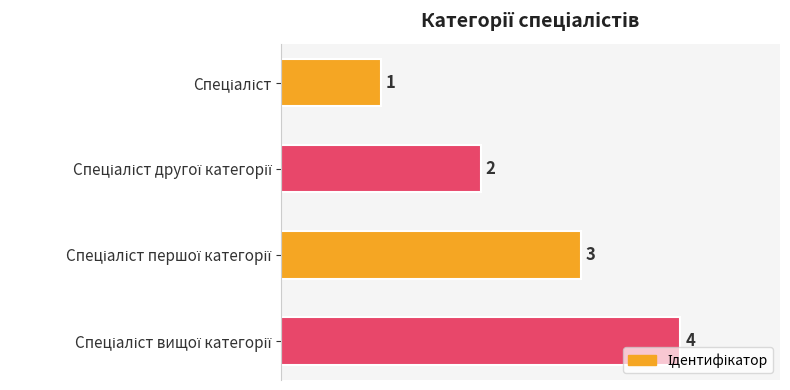

Count the number of data series in this chart.

1